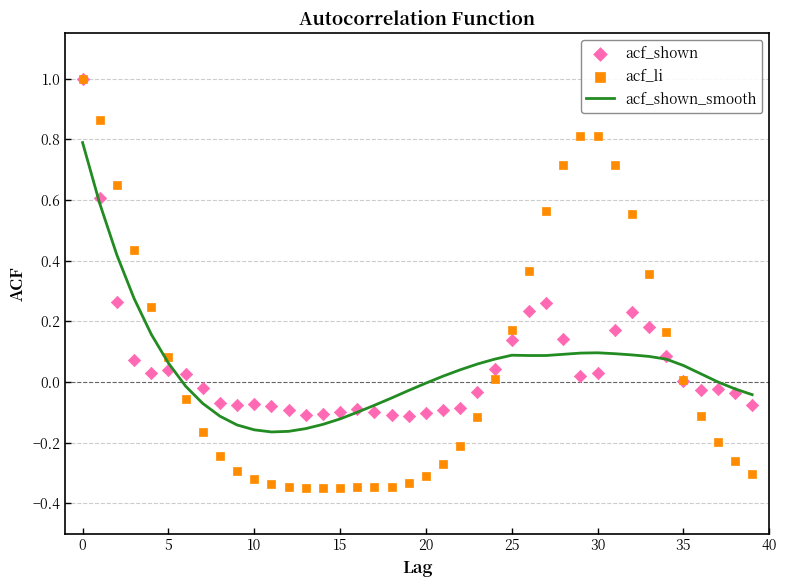

Is the value of acf_shown at 18 greater than the value of acf_shown_smooth at 14?

Yes